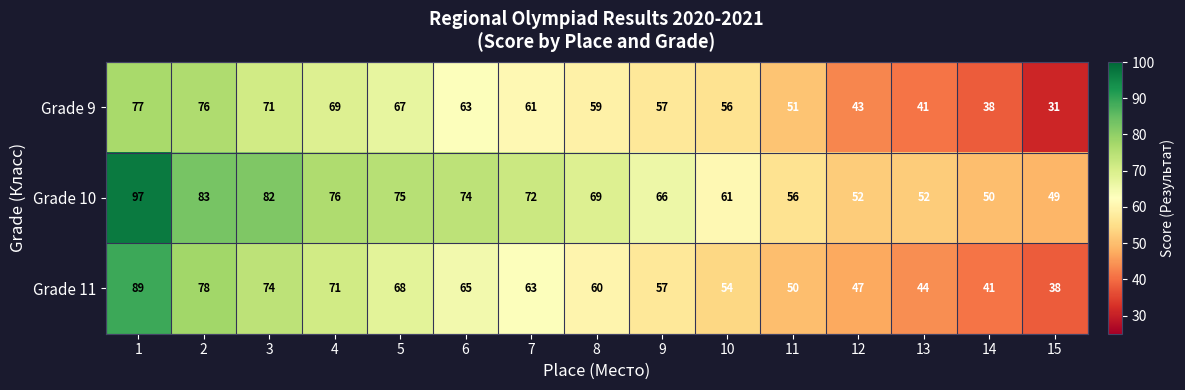

List the series in order of their overall mean, highest first.

Grade 10, Grade 11, Grade 9